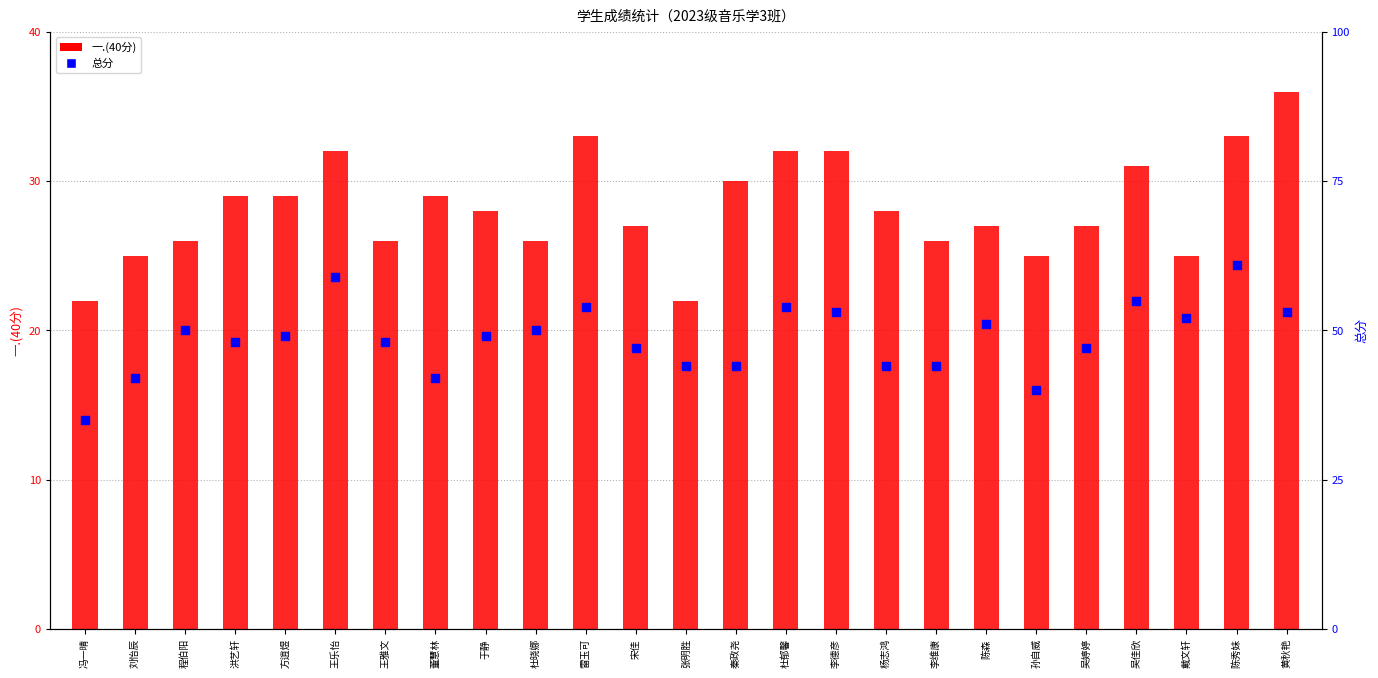

What are all the series names shown in the legend?

一.(40分), 总分